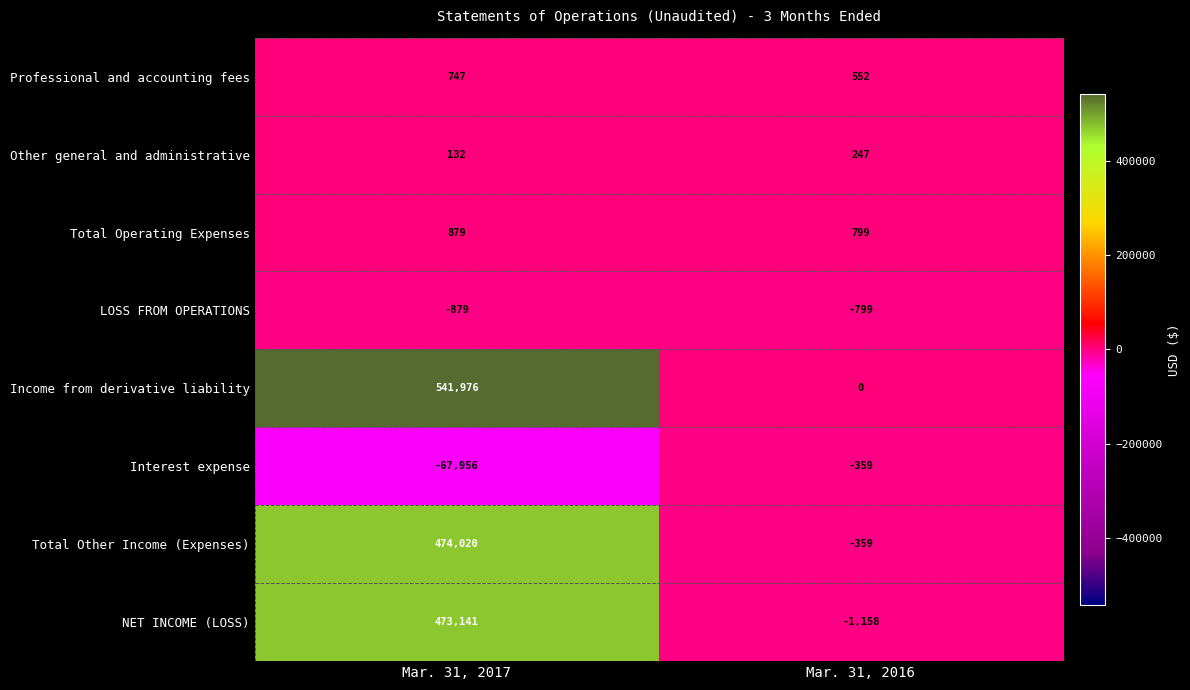

Reading right to left, what are all the values shown in this chart?

Professional and accounting fees: Mar. 31, 2016=552	Mar. 31, 2017=747
Other general and administrative: Mar. 31, 2016=247	Mar. 31, 2017=132
Total Operating Expenses: Mar. 31, 2016=799	Mar. 31, 2017=879
LOSS FROM OPERATIONS: Mar. 31, 2016=-799	Mar. 31, 2017=-879
Income from derivative liability: Mar. 31, 2016=0	Mar. 31, 2017=541976
Interest expense: Mar. 31, 2016=-359	Mar. 31, 2017=-67956
Total Other Income (Expenses): Mar. 31, 2016=-359	Mar. 31, 2017=474020
NET INCOME (LOSS): Mar. 31, 2016=-1158	Mar. 31, 2017=473141